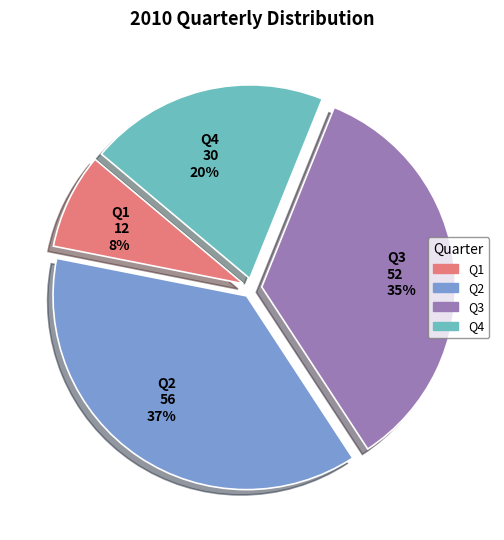

How many segments does this pie chart have?

4